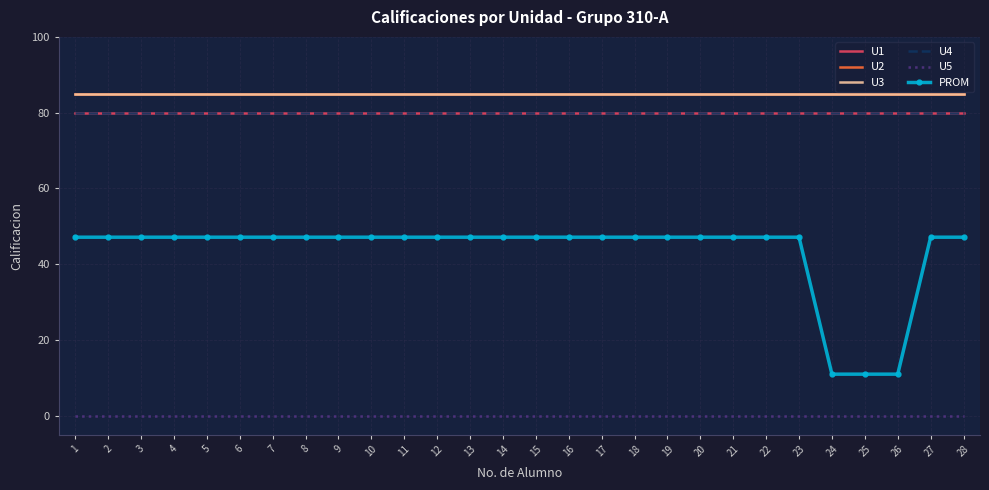

What are all the series names shown in the legend?

U1, U2, U3, U4, U5, PROM